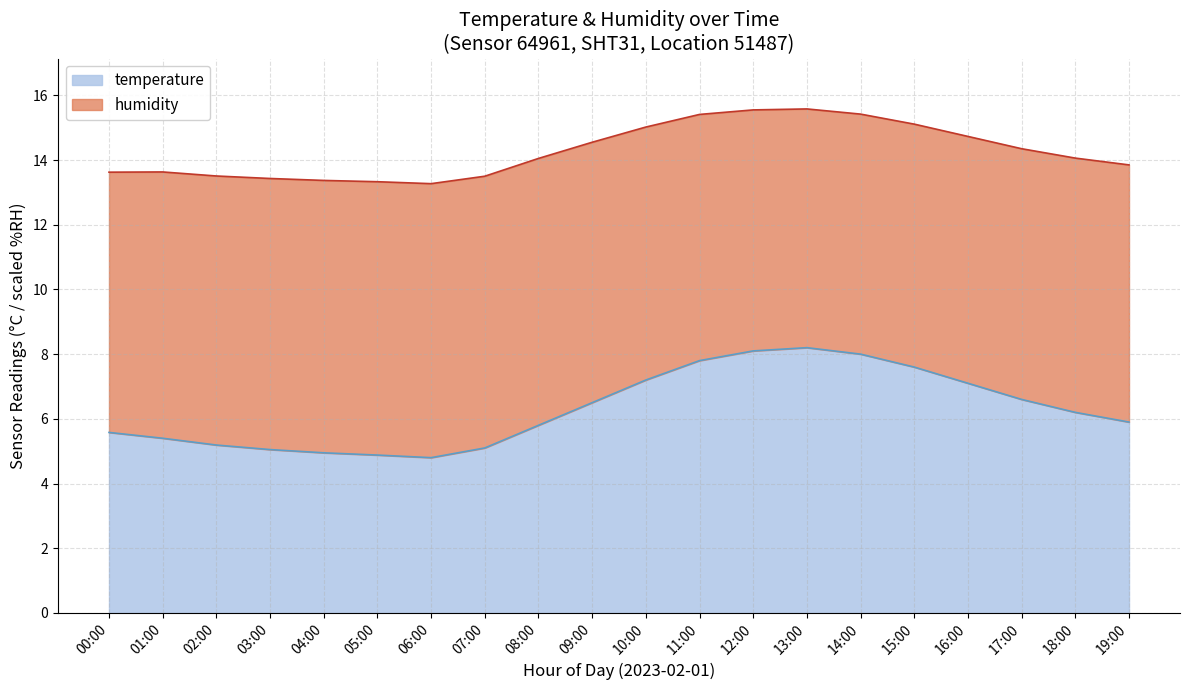

Does the chart display data point markers on the line(s)?

No